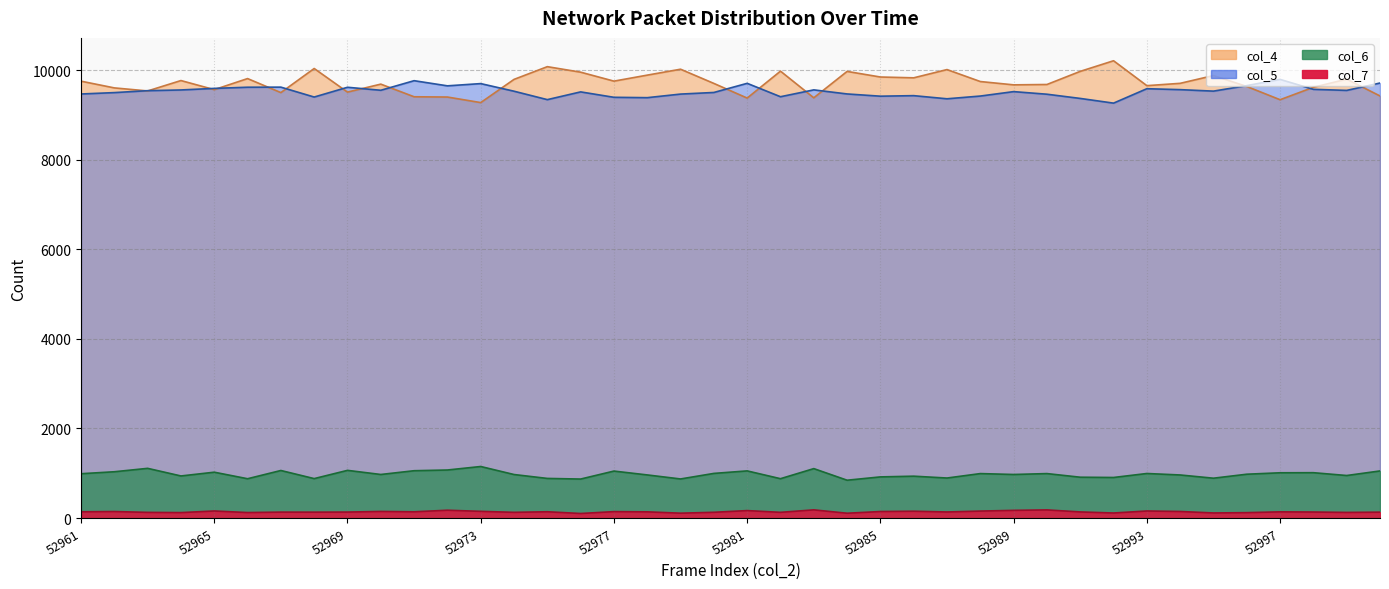

True or false: col_7 and col_5 intersect in this chart.

False